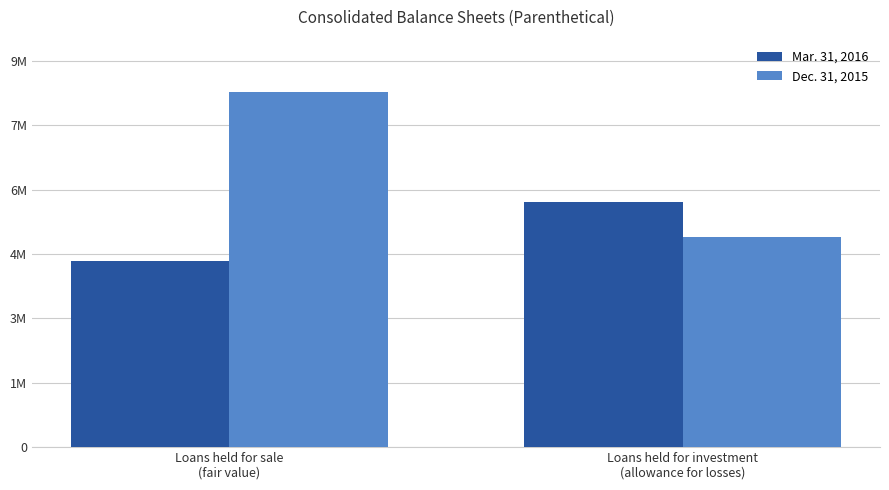

Which series has the largest total across all categories?

Dec. 31, 2015